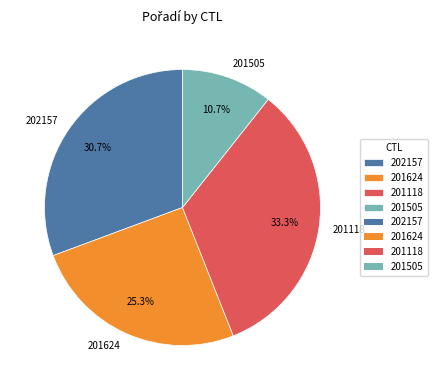

What is the ratio of the value at 201505 to the value at 201118?

0.3